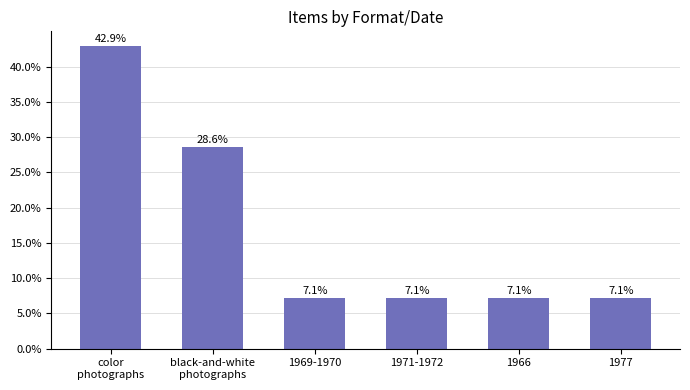

Are the bars horizontal?

No